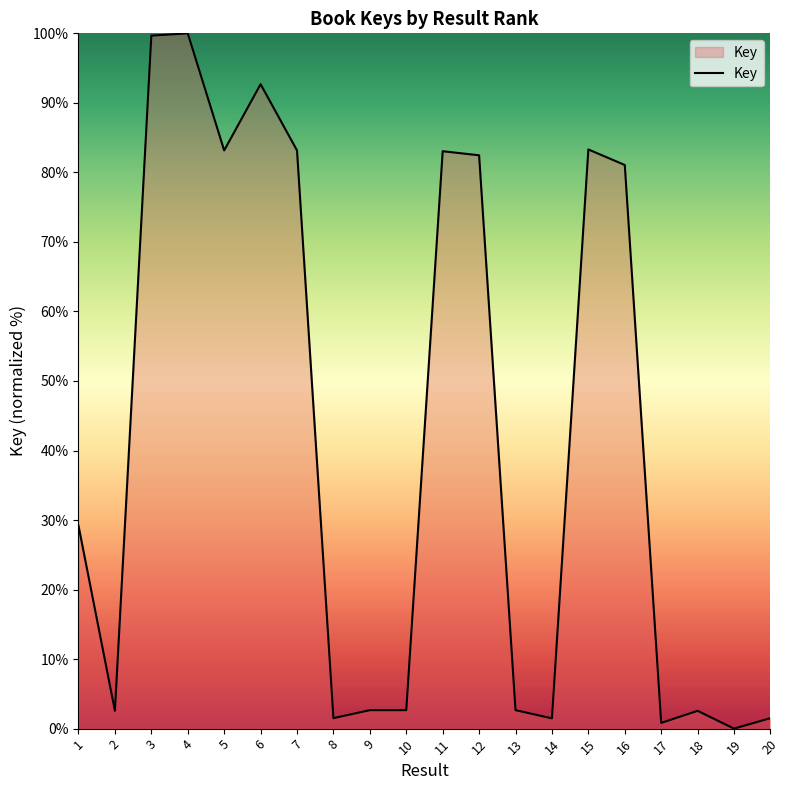

Approximately how many times larger is the value at 7 compared to 15?

1.0